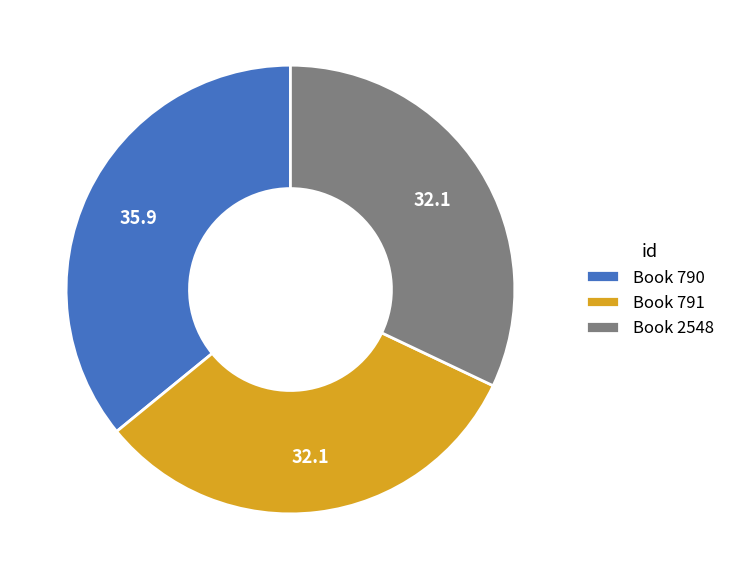

Between Book 2548 and Book 790, which is larger?

Book 790